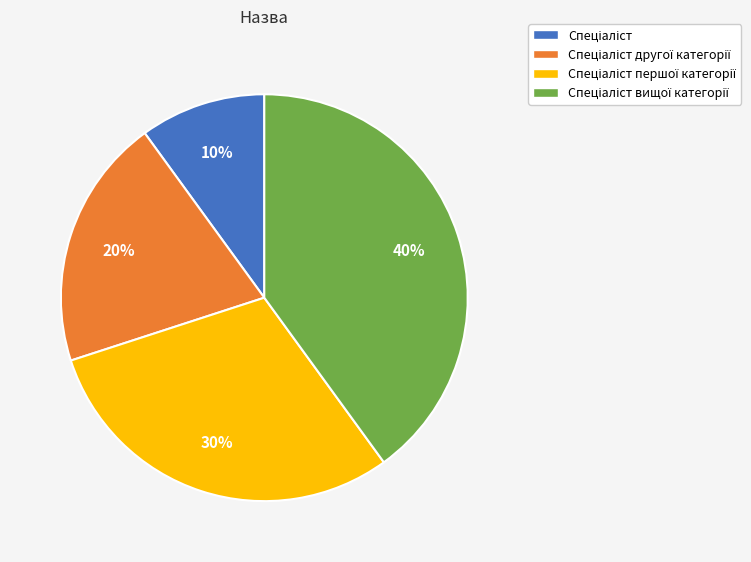

Does any single category account for the majority?

No